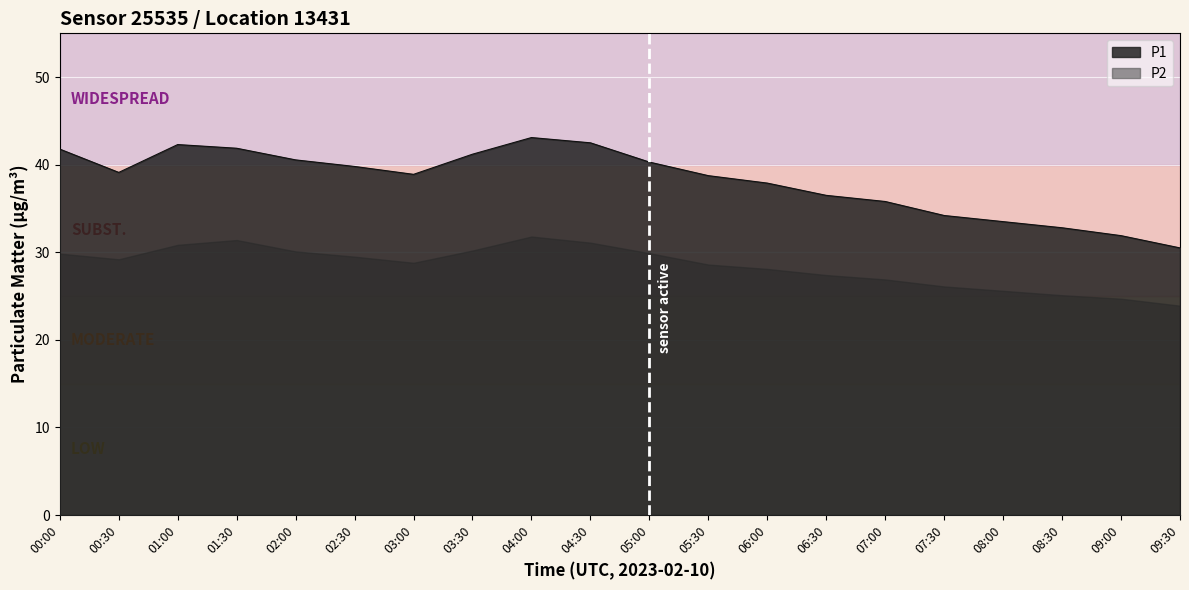

List the labels in order of value, smallest first.

09:30, 09:00, 08:30, 08:00, 07:30, 07:00, 06:30, 06:00, 05:30, 03:00, 00:30, 02:30, 05:00, 02:00, 03:30, 00:00, 01:30, 01:00, 04:30, 04:00